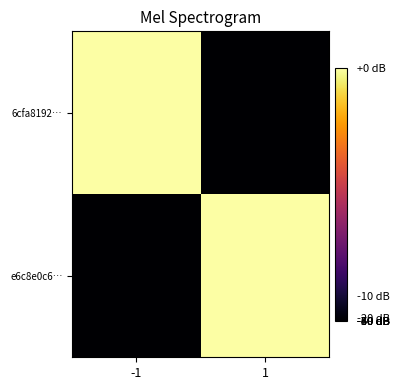

Rank the series by their average value, from highest to lowest.

6cfa8192…, e6c8e0c6…